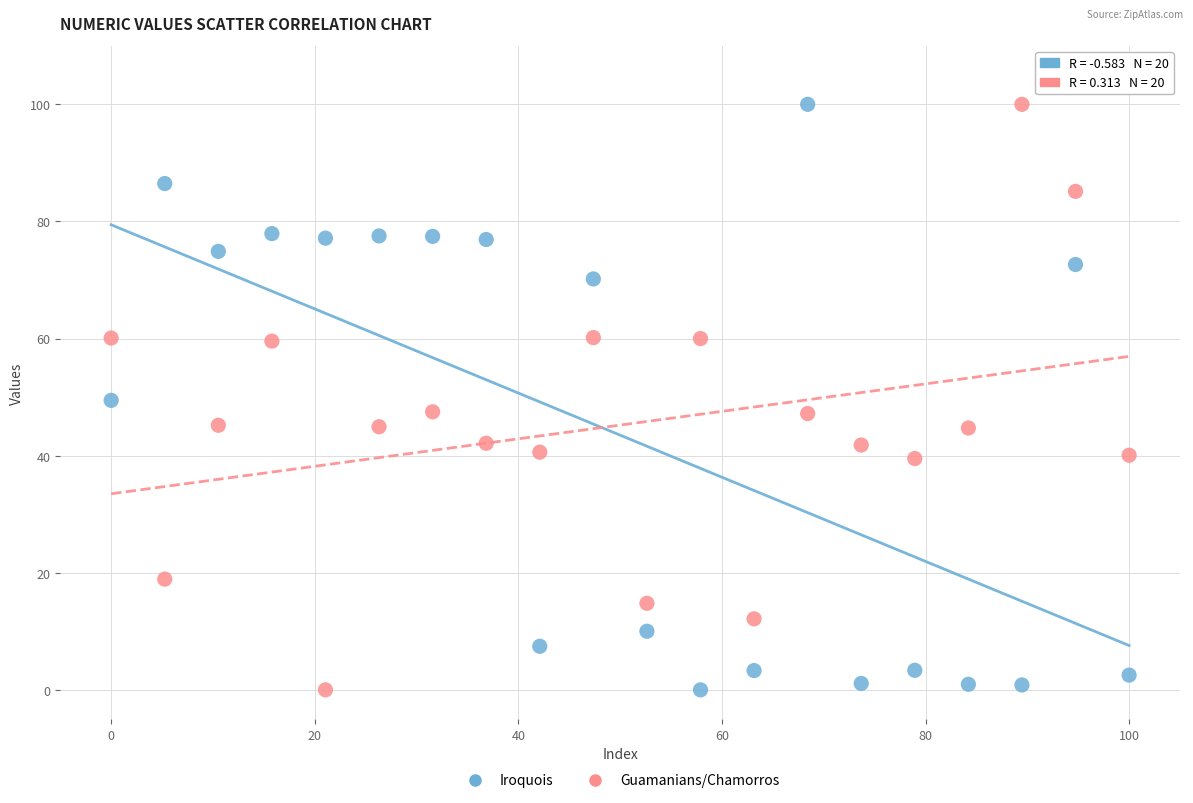

Across all data points, what is the range of Y values (max minus min)?

100.0